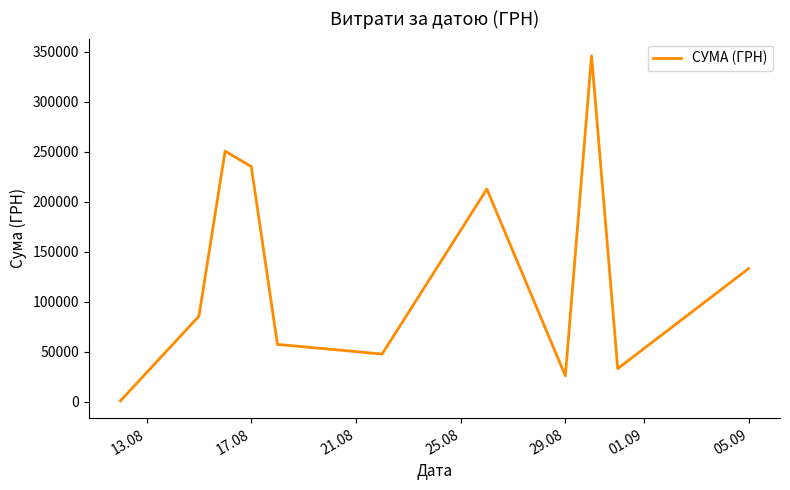

What is the maximum value shown in the chart?

345687.3